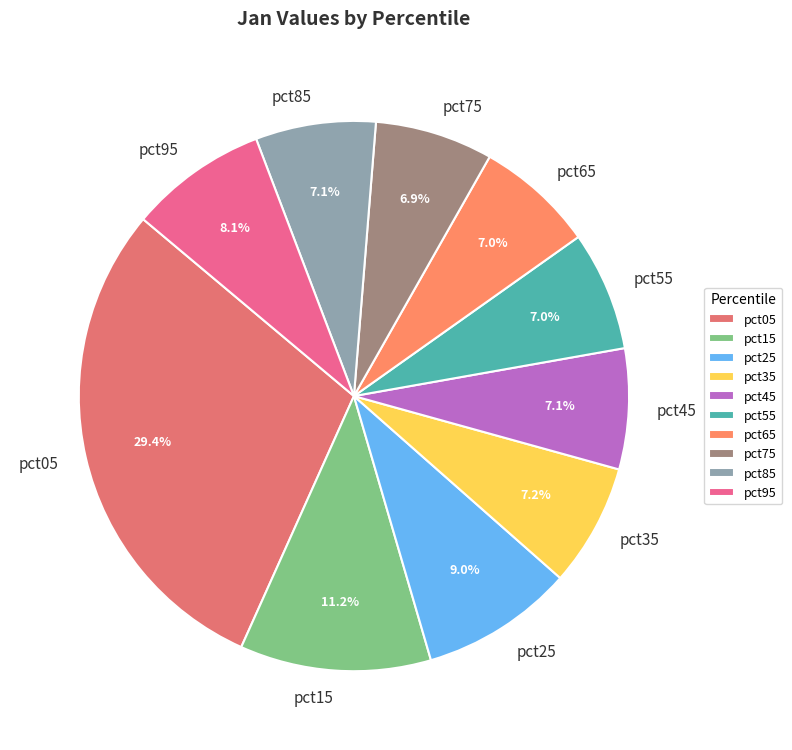

To the nearest percent, what is the difference between the largest and smallest slice percentages?

22%